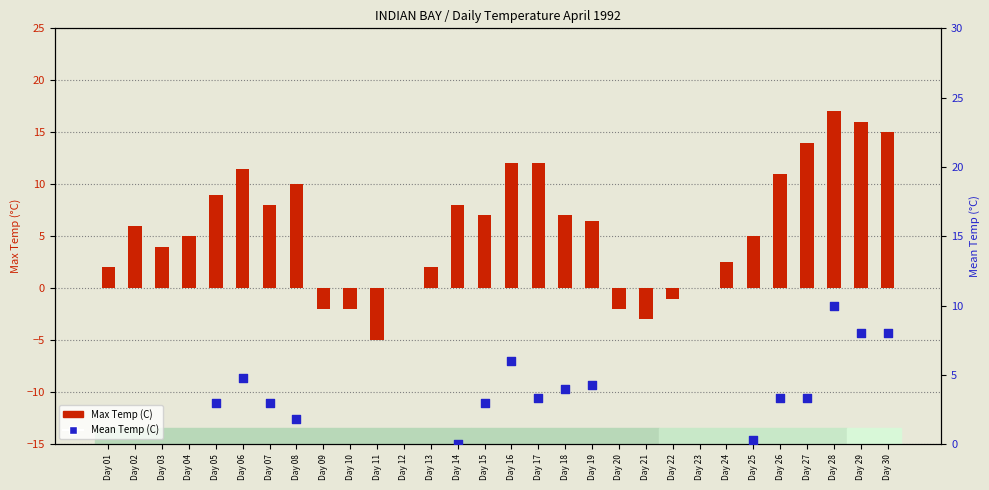

Which series has the largest total across all categories?

Max Temp (C)